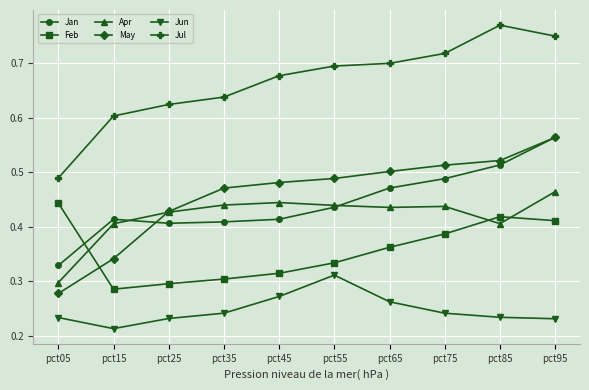

Does the chart display data point markers on the line(s)?

Yes